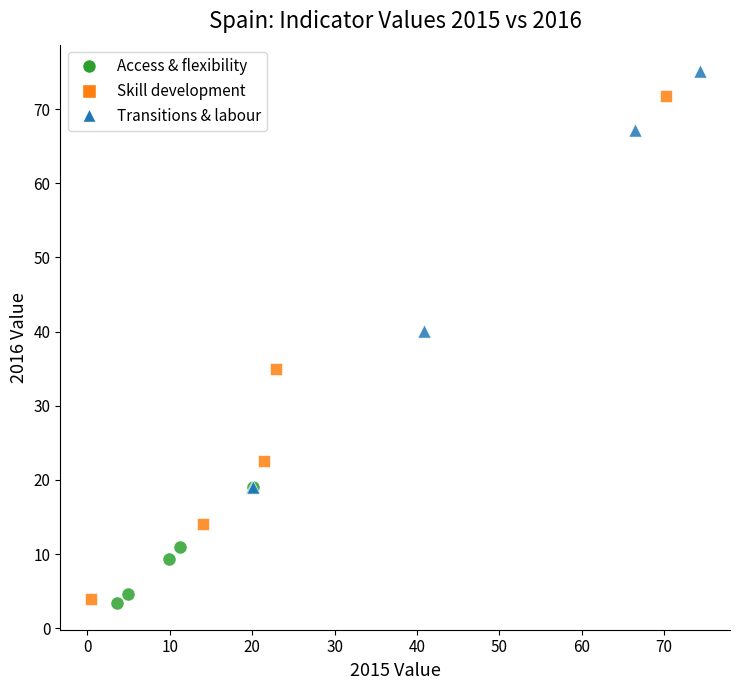

Which series has the largest Y range (max minus min)?

Skill development